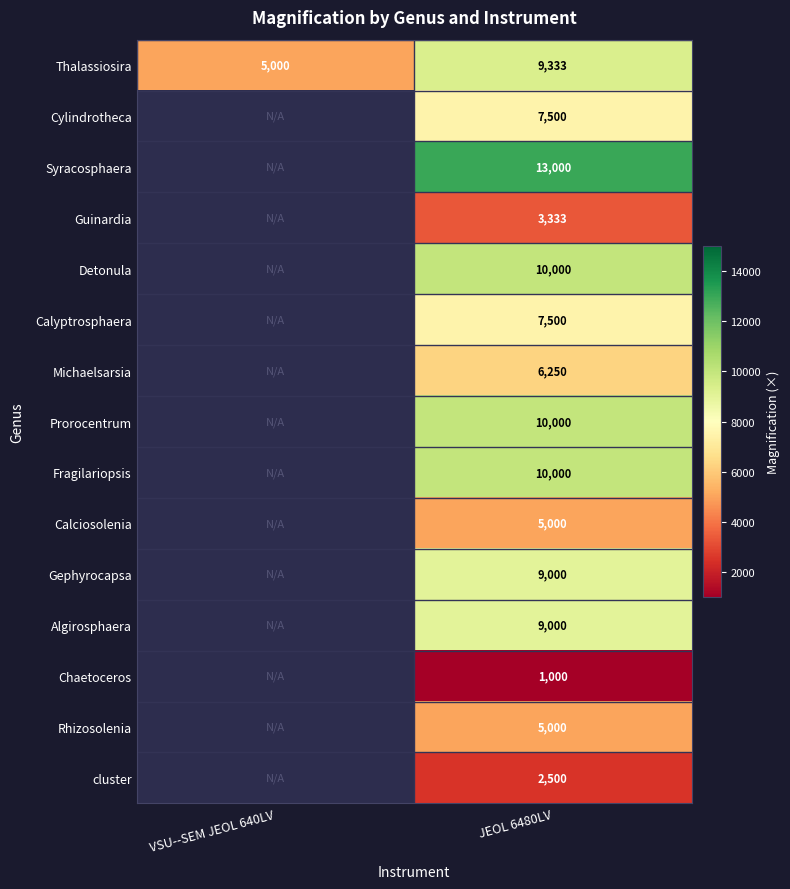

Between VSU--SEM JEOL 640LV and JEOL 6480LV, which is larger?

JEOL 6480LV